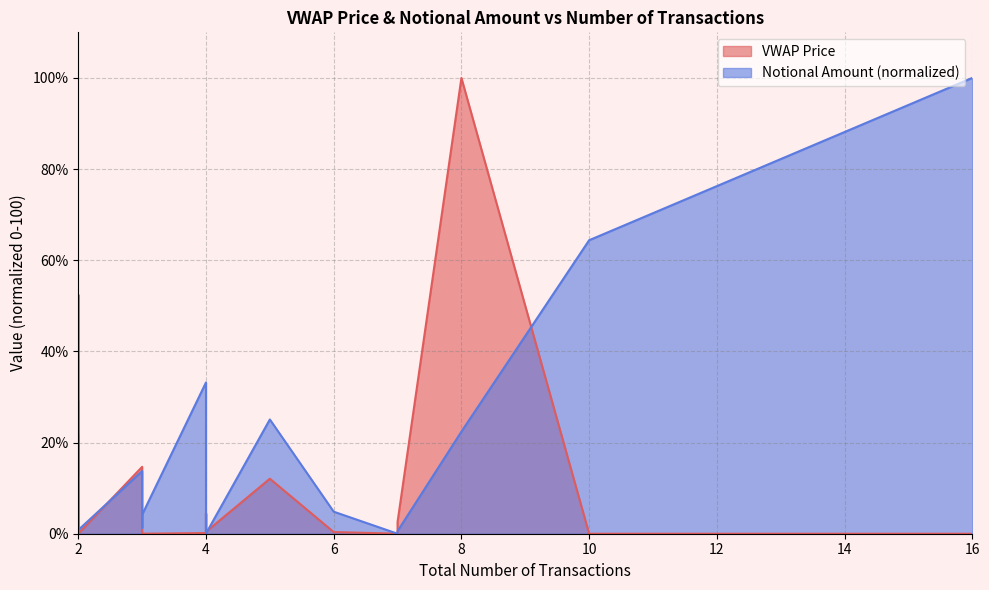

How many interior local peaks does the Notional Amount (normalized) series have?

5